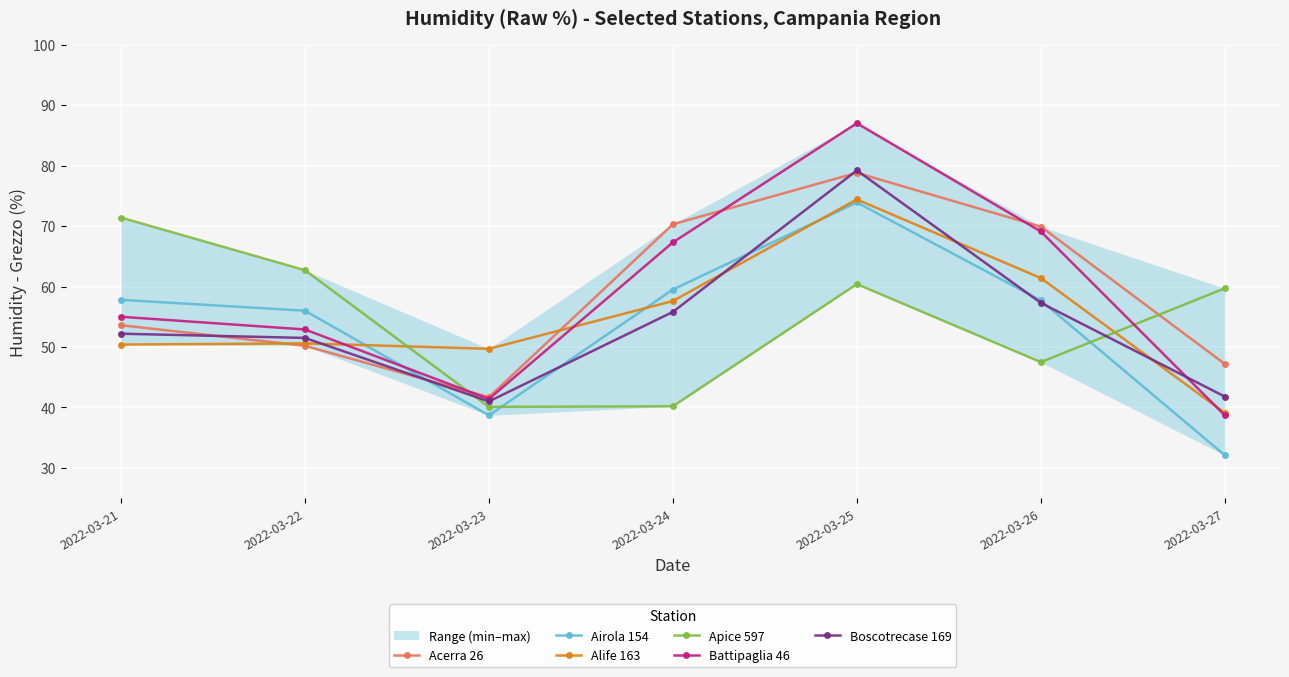

Which category has the lowest value in the Battipaglia 46 series?

2022-03-27